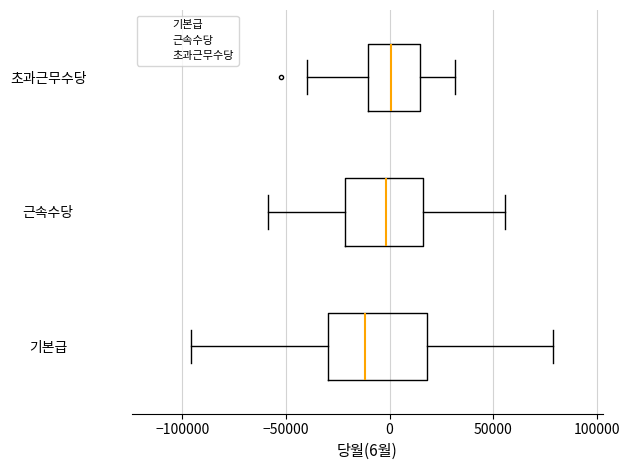

Reading bottom to top, transcribe this box plot: for each box, give where its median line is, the range the box spans, and where its two whiskers end, as read against the x-axis. The values are not printed on the chart, so give them approximately, as read against the axis.

기본급: median -10000, box -30000 to 20000, whiskers -95000 to 80000
근속수당: median 0, box -20000 to 15000, whiskers -60000 to 55000
초과근무수당: median 0, box -10000 to 15000, whiskers -40000 to 30000